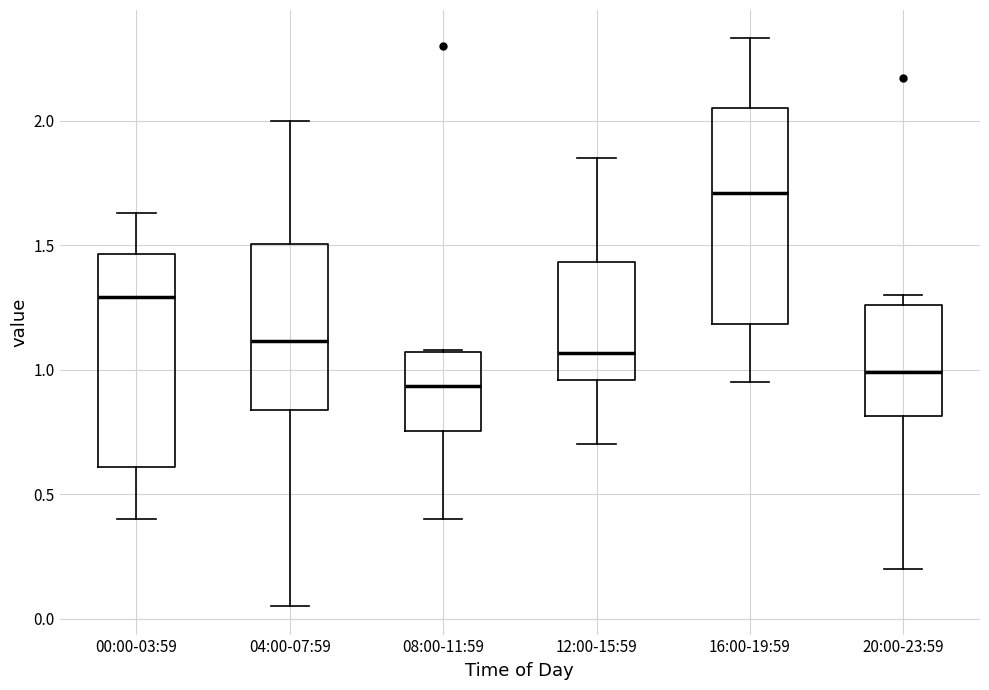

Where does the lower whisker of the box for 20:00-23:59 end on the y-axis? The values are not printed on the chart, so give them approximately, as read against the axis.

0.20